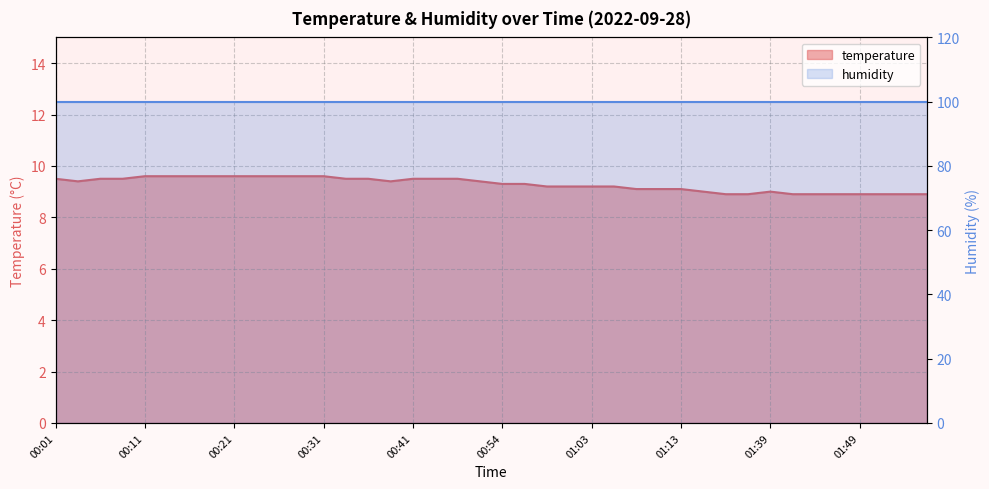

How many values exceed 9?

29